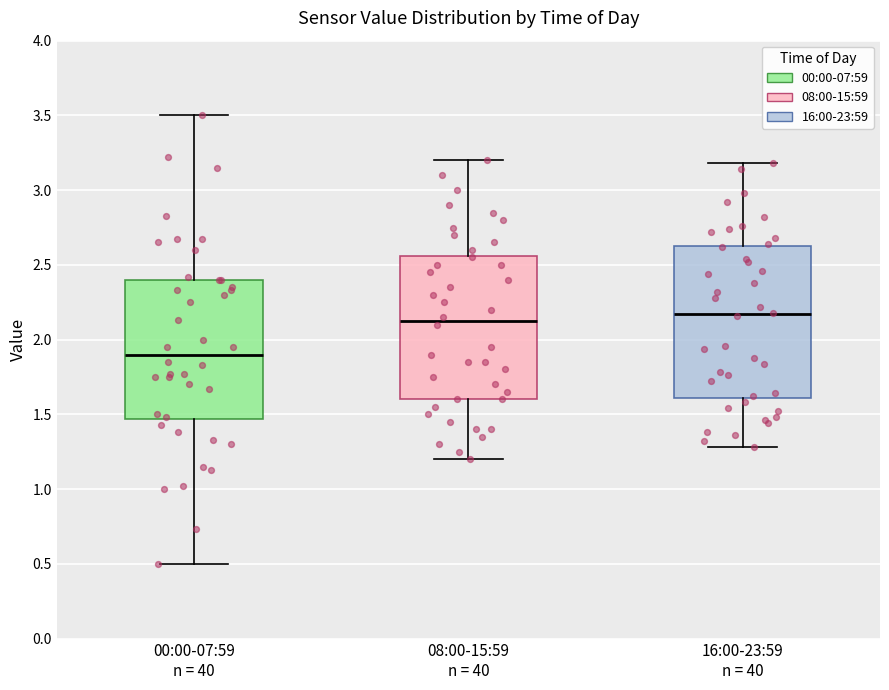

Which box is the tallest, from its lower edge to its upper edge?

16:00-23:59 n = 40